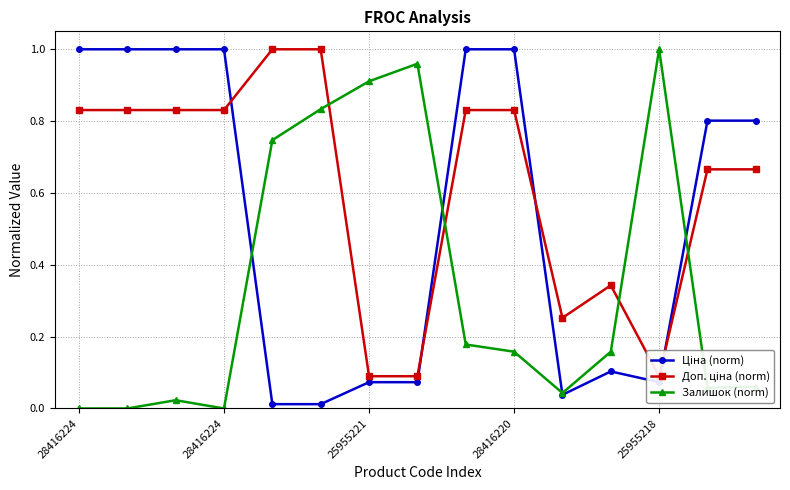

What is the label of the 5th point from the right?

10